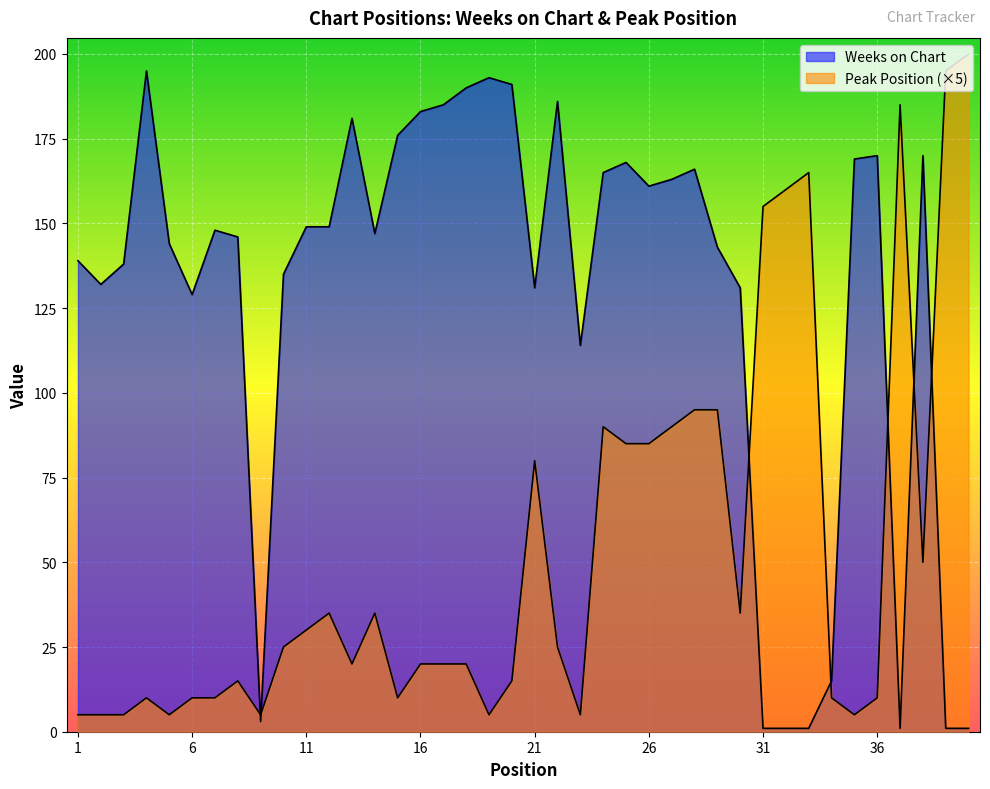

Reading left to right, list all the values displayed in this chart.

Weeks on Chart: 139	132	138	195	144	129	148	146	3	135	149	149	181	147	176	183	185	190	193	191	131	186	114	165	168	161	163	166	143	131	1	1	1	15	169	170	1	170	1	1
Peak Position: 5	5	5	10	5	10	10	15	5	25	30	35	20	35	10	20	20	20	5	15	80	25	5	90	85	85	90	95	95	35	155	160	165	10	5	10	185	50	195	200